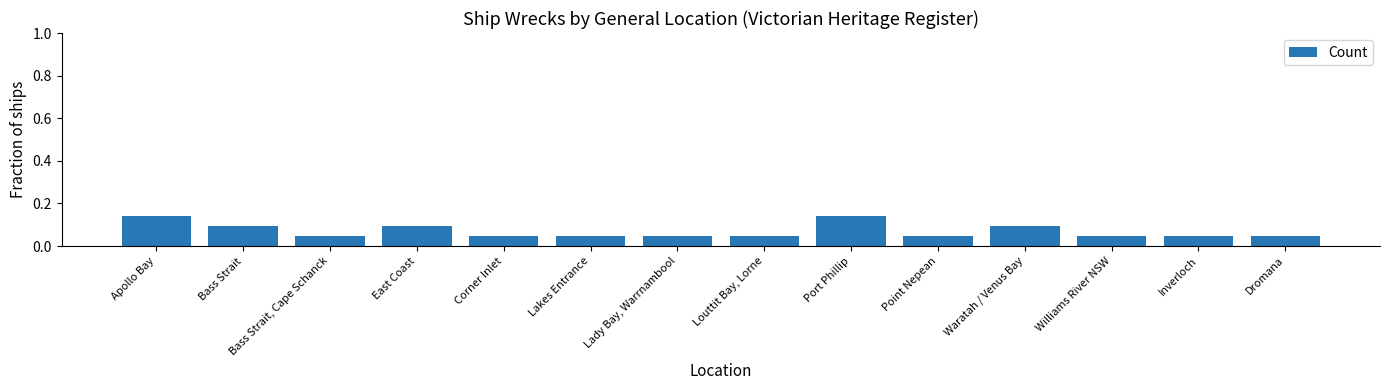

What is the sum of all values?

1.0